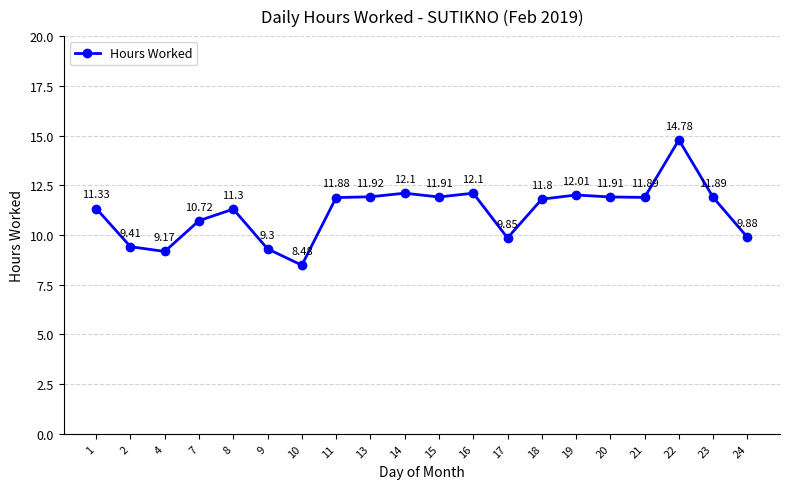

True or false: the data has more than 0 interior local peaks.

True